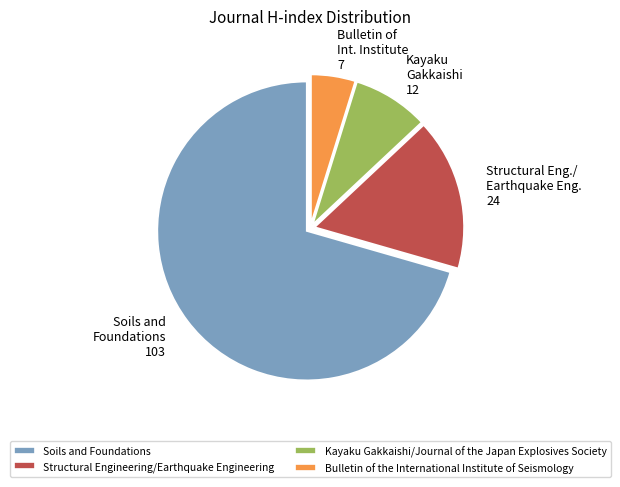

What is the largest slice in the pie chart?

Soils and Foundations